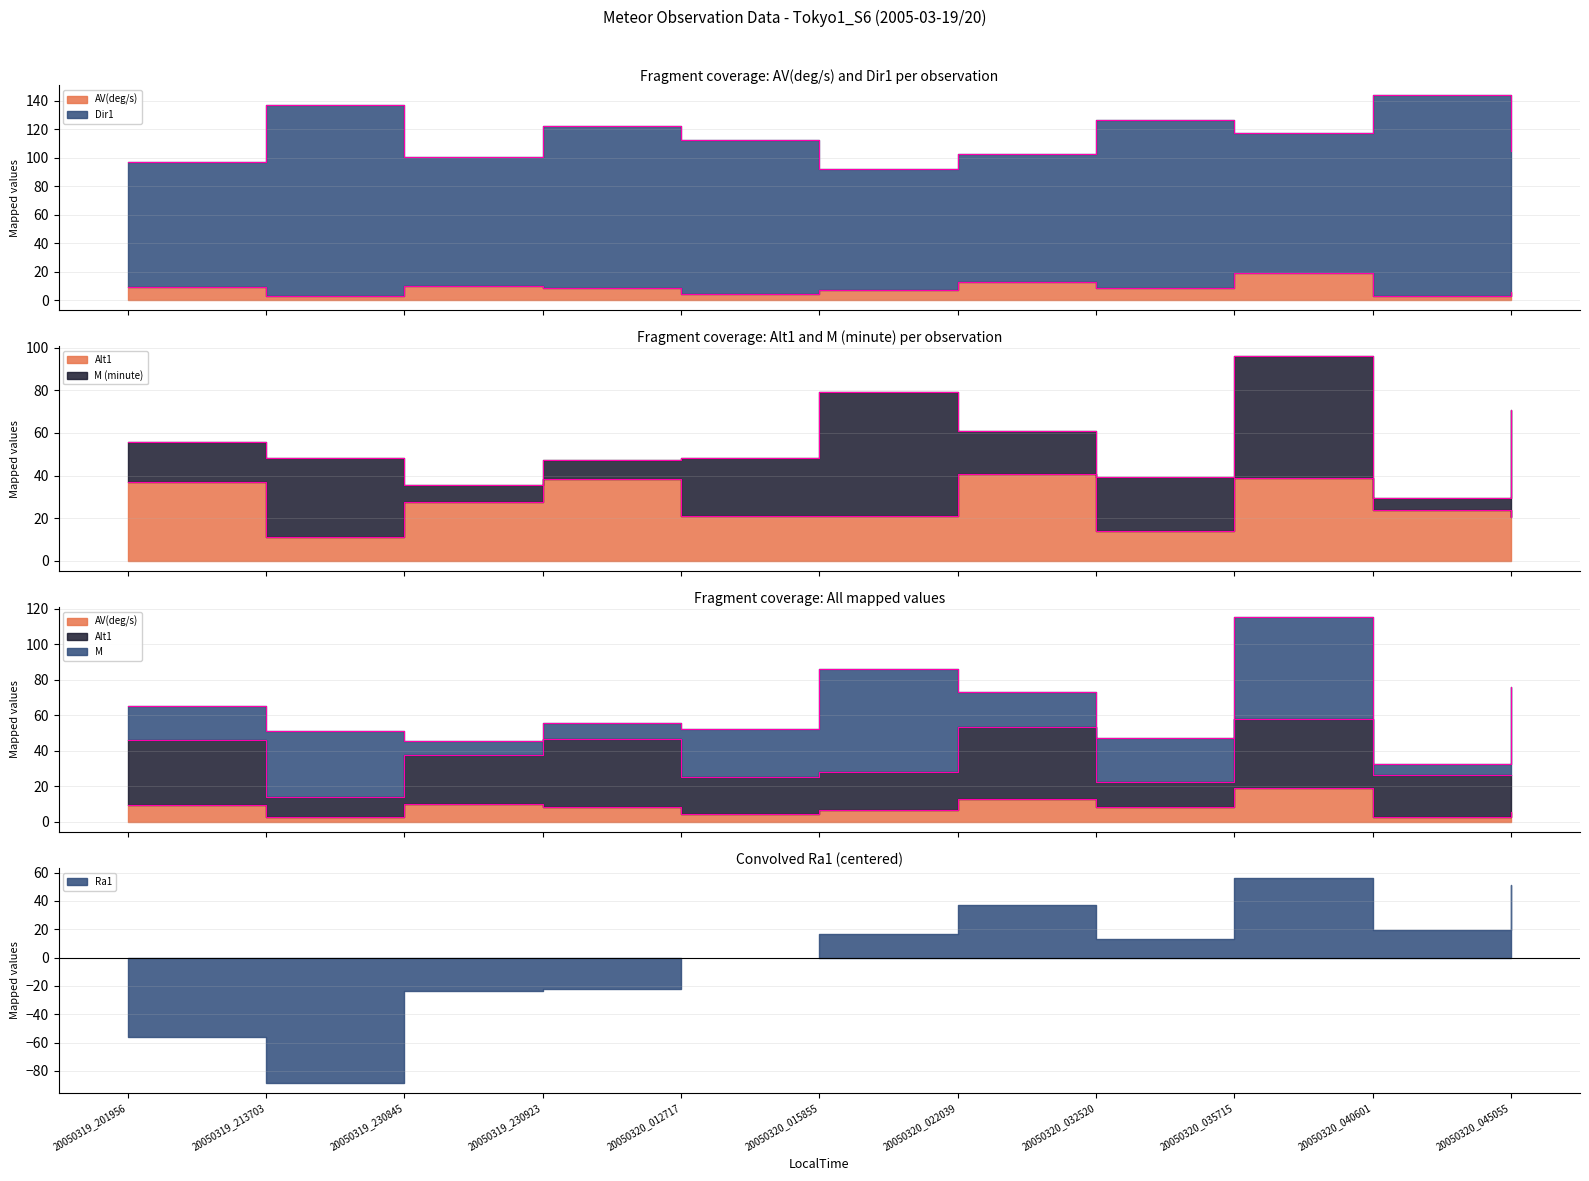

True or false: Dir1 has a value of 31.4 at 20050320_015855.

False